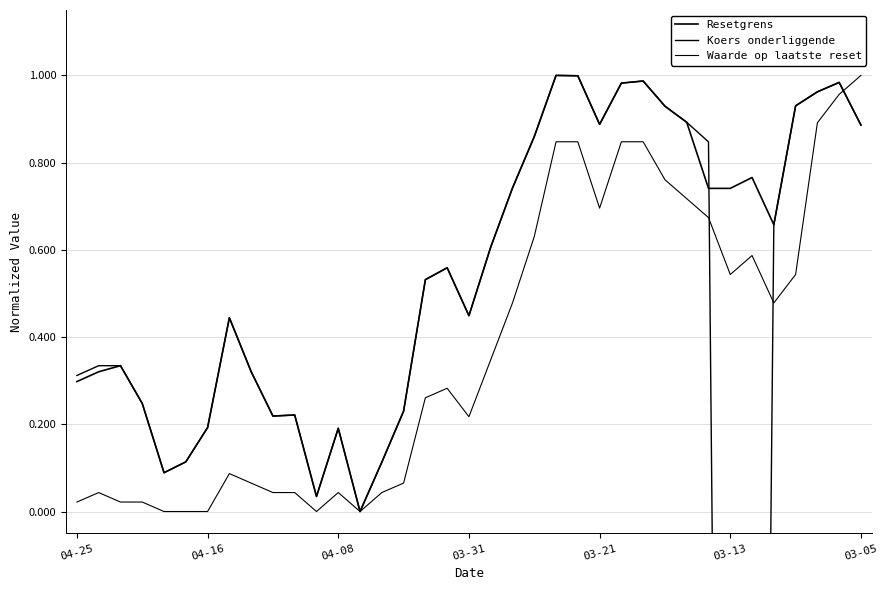

Reading left to right, extract all data points from this chart.

Resetgrens: 0.3	0.3	0.3	0.2	0.1	0.1	0.2	0.4	0.3	0.2	0.2	0.0	0.2	0.0	0.1	0.2	0.5	0.6	0.4	0.6	0.7	0.9	1.0	1.0	0.9	1.0	1.0	0.9	0.9	0.7	0.7	0.8	0.7	0.9	1.0	1.0	0.9
Koers onderliggende: 0.3	0.3	0.3	0.2	0.1	0.1	0.2	0.4	0.3	0.2	0.2	0.0	0.2	0.0	0.1	0.2	0.5	0.6	0.4	0.6	0.7	0.9	1.0	1.0	0.9	1.0	1.0	0.9	0.9	0.8	-4.4	-4.4	0.7	0.9	1.0	1.0	0.9
Waarde op laatste reset: 0.0	0.0	0.0	0.0	0.0	0.0	0.0	0.1	0.1	0.0	0.0	0.0	0.0	0.0	0.0	0.1	0.3	0.3	0.2	0.3	0.5	0.6	0.8	0.8	0.7	0.8	0.8	0.8	0.7	0.7	0.5	0.6	0.5	0.5	0.9	1.0	1.0